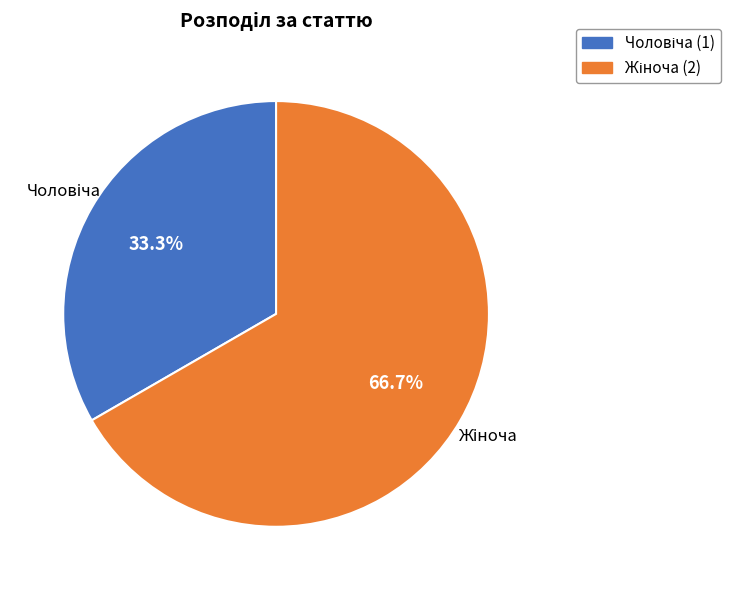

Is there a majority slice in this chart?

Yes